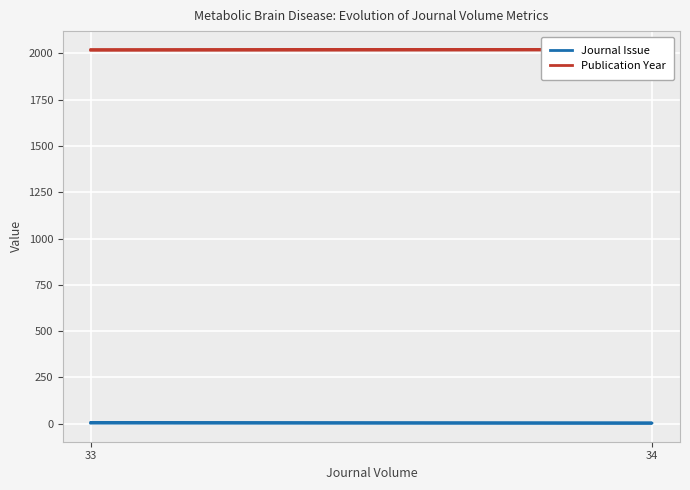

At which category is the sum across all series the highest?

33